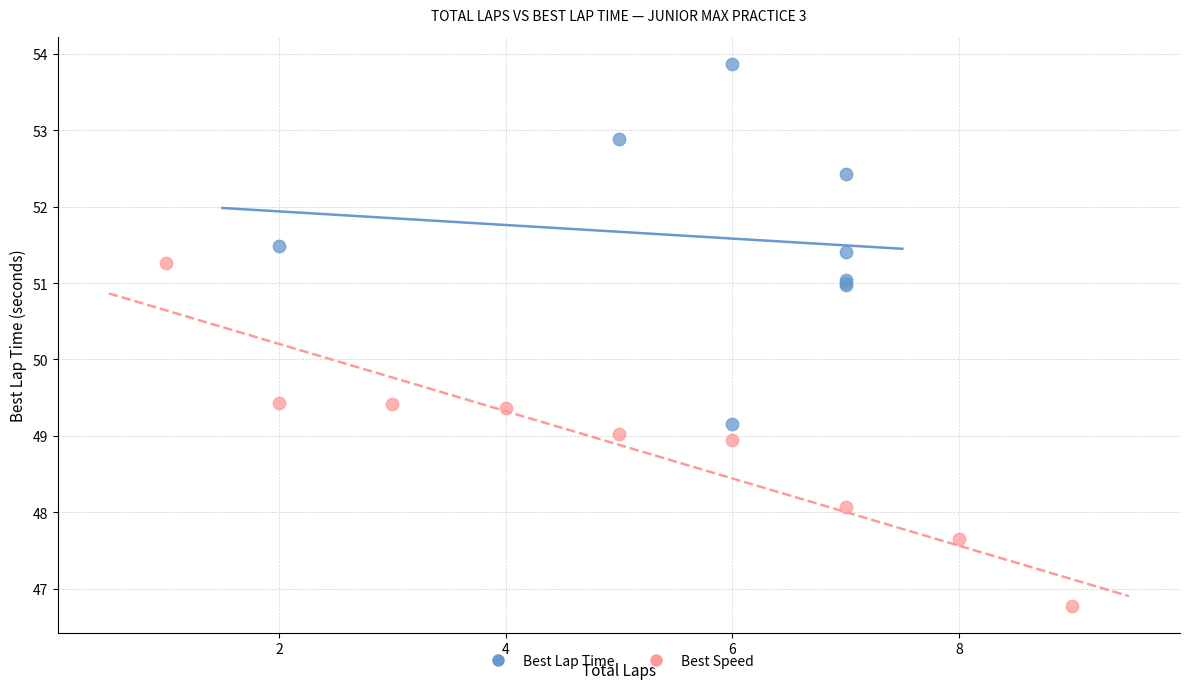

Which series contains the highest Y value?

Best Lap Time